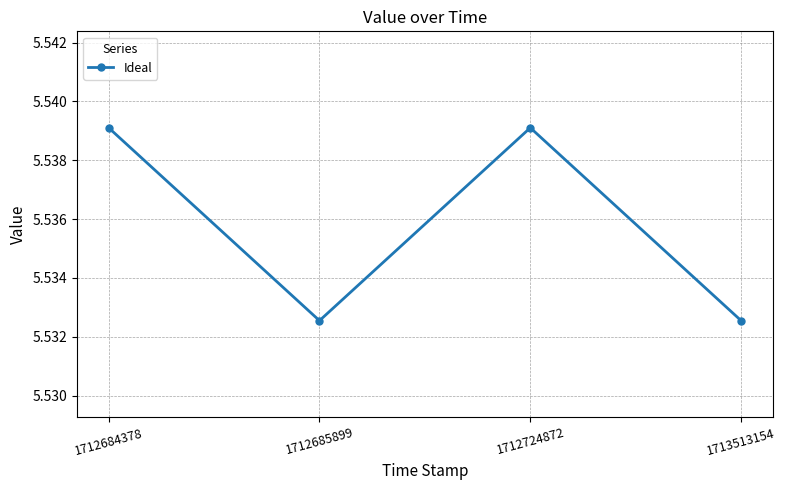

Does the chart have visible grid lines?

Yes